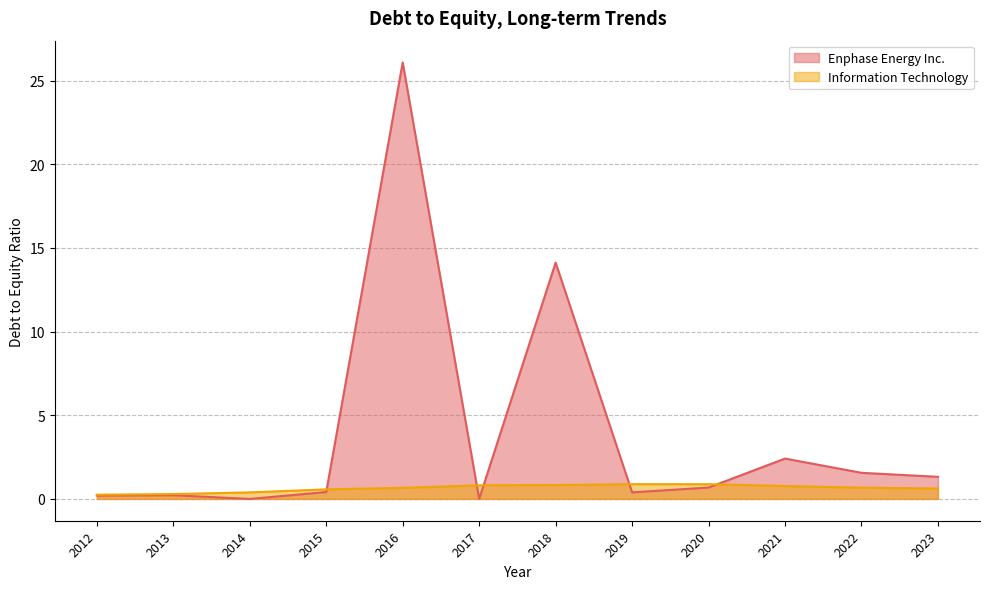

Read the Enphase Energy Inc. value at 2023.

1.3